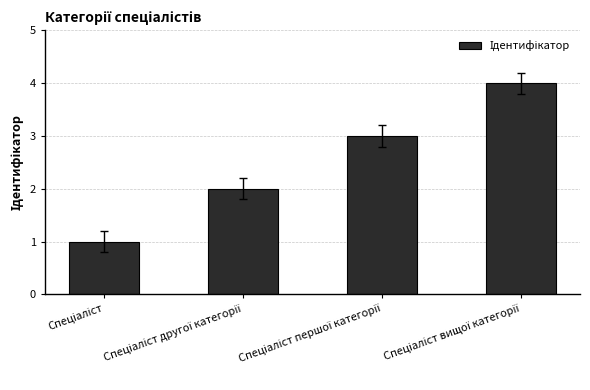

What is the difference between the maximum and minimum values?

3